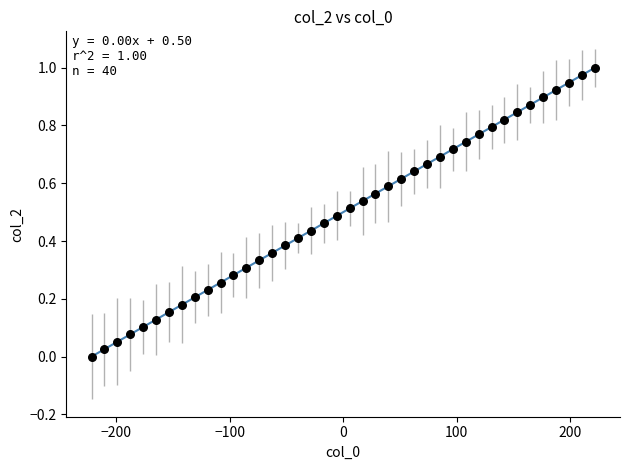

What is the range of X values (max minus min)?

443.4